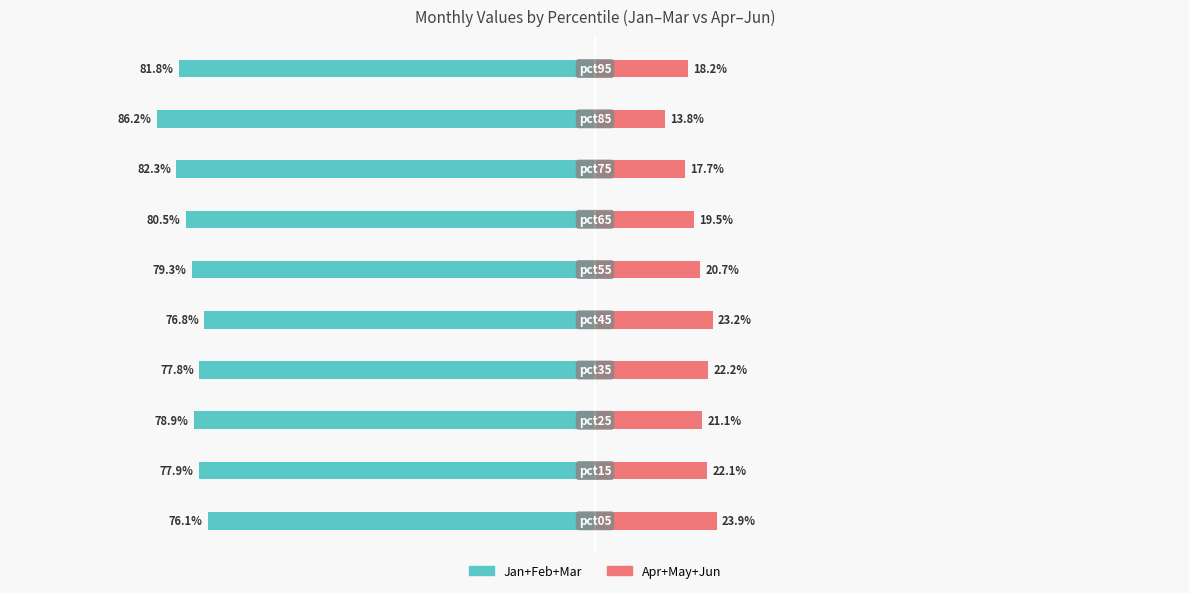

Are the bars grouped side by side (vs. stacked)?

Yes